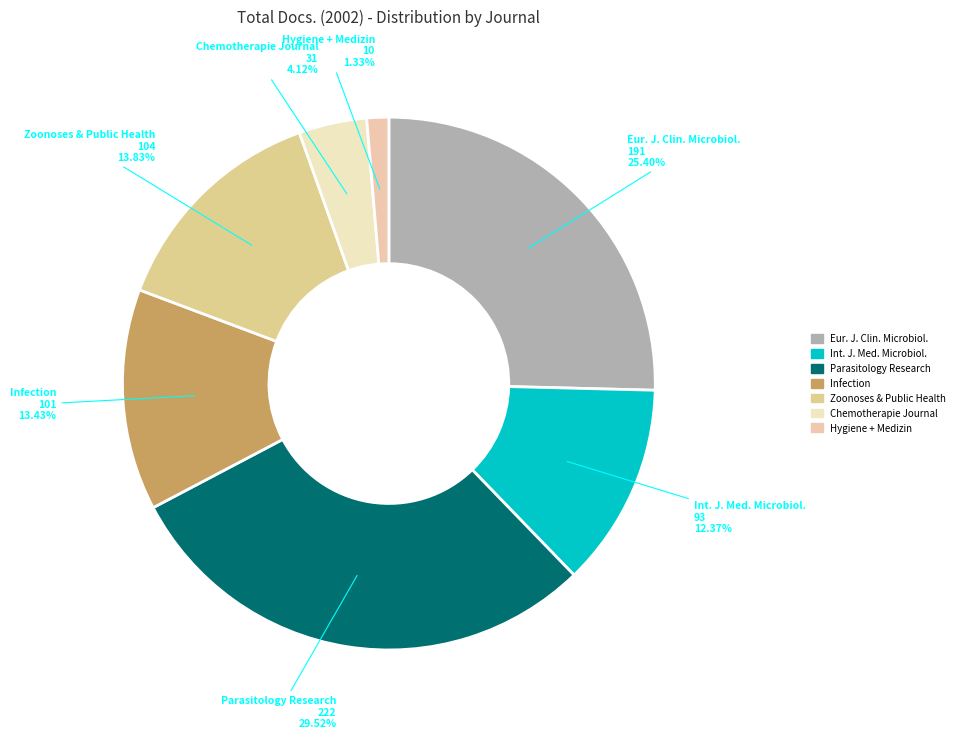

Count the number of slices in the pie.

7